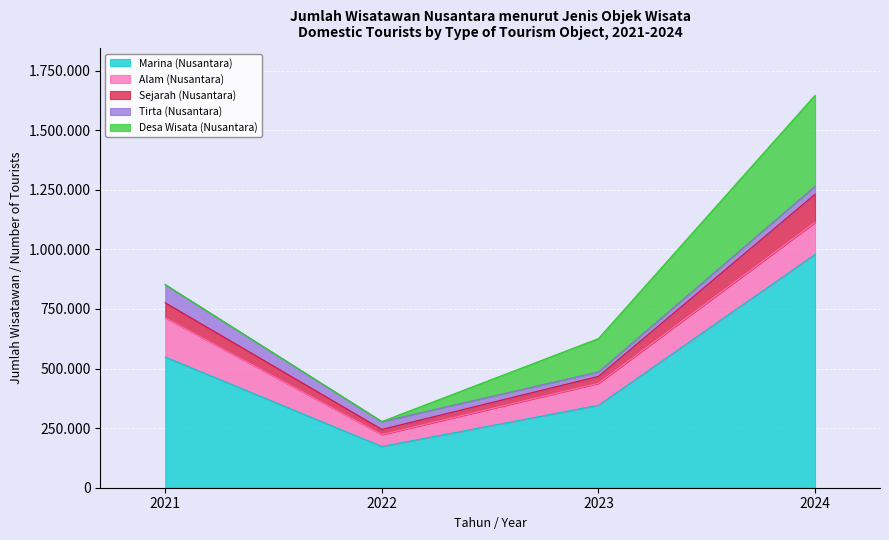

How many data points does each series have?

4